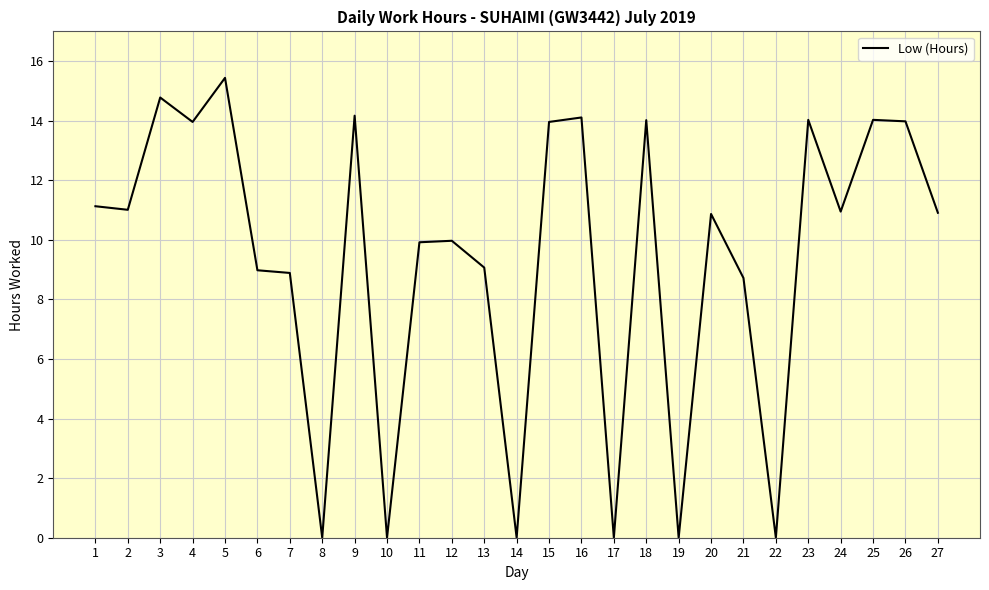

True or false: the data shows 10.9 at 20.

True